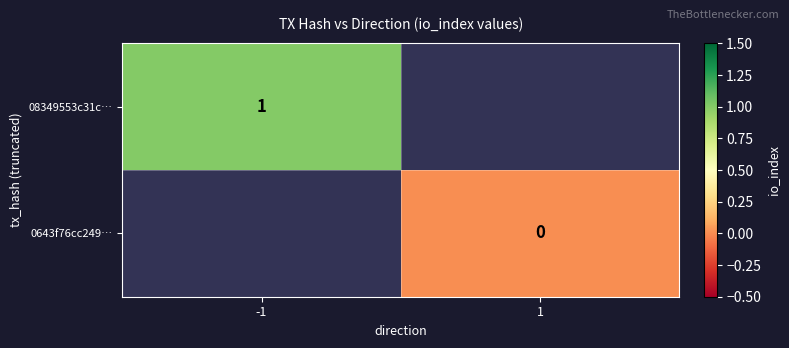

True or false: 08349553c31c… has a value of 1 at -1.

True